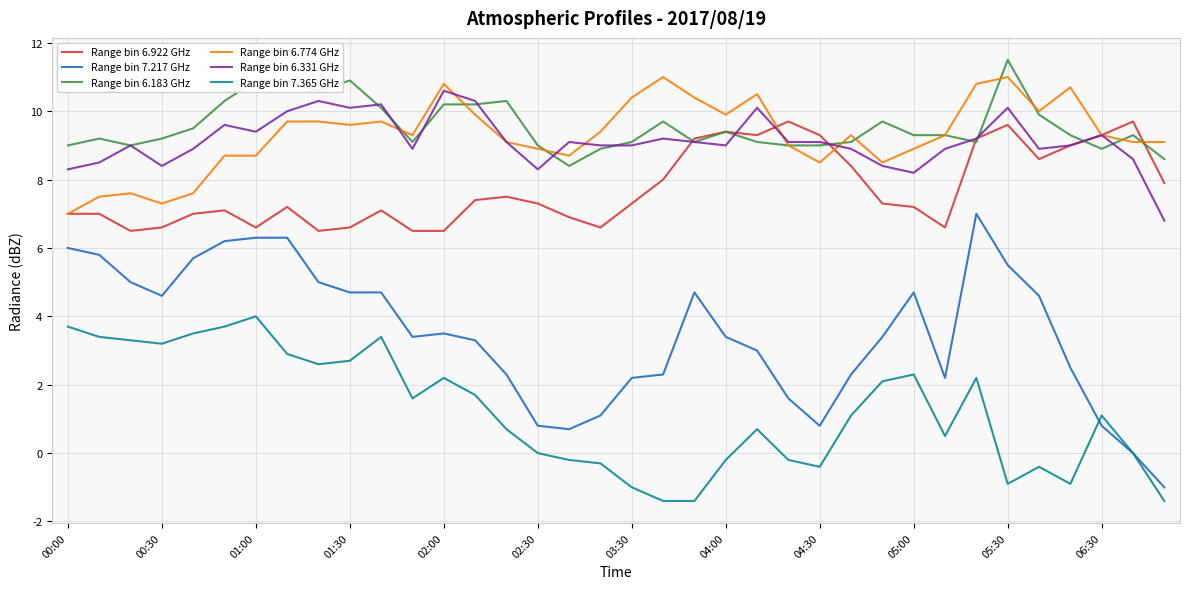

What is the smallest value displayed?

-1.4